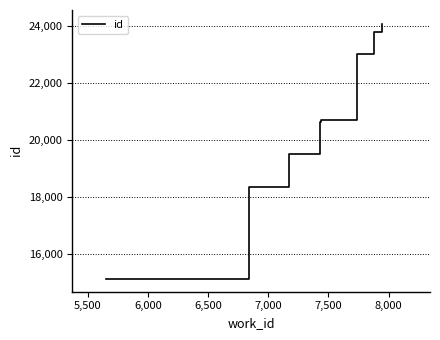

What is the average value?

20885